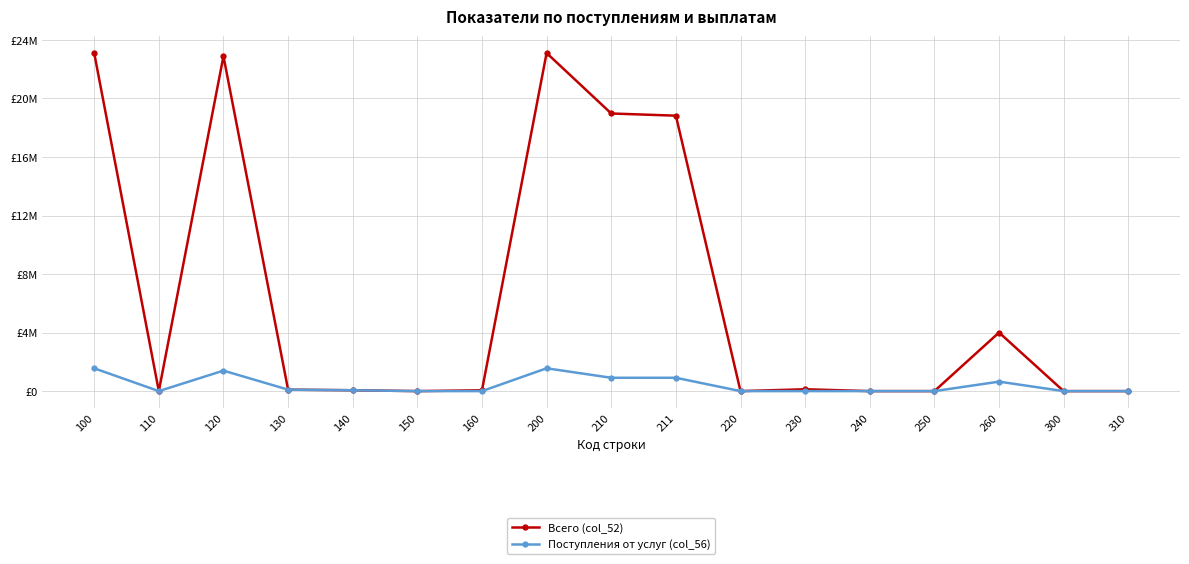

List the series in order of their peak value, lowest first.

Поступления от услуг (col_56), Всего (col_52)